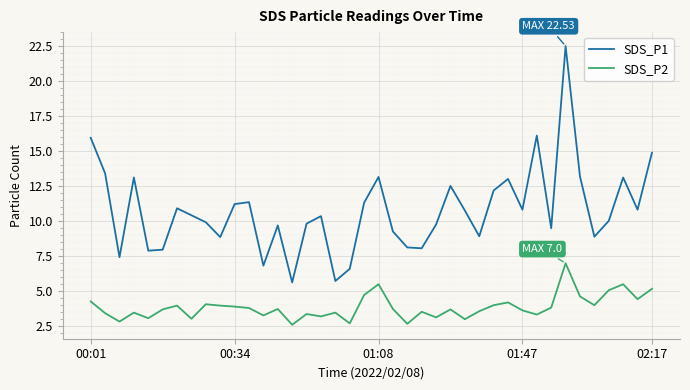

Which series has the largest total across all categories?

SDS_P1